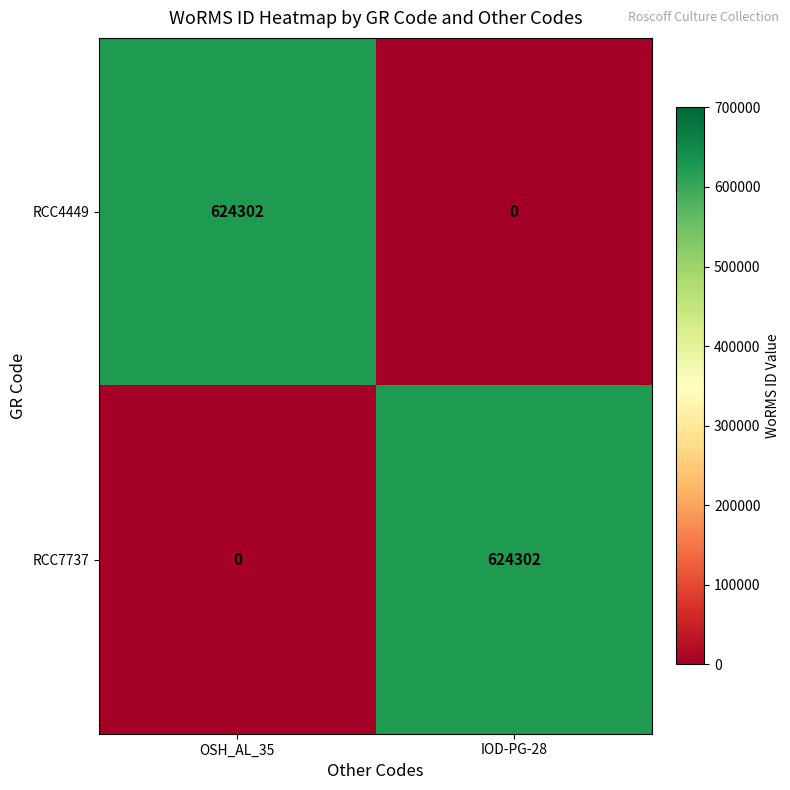

The RCC7737 series shows -397846 at OSH_AL_35. True or false?

False